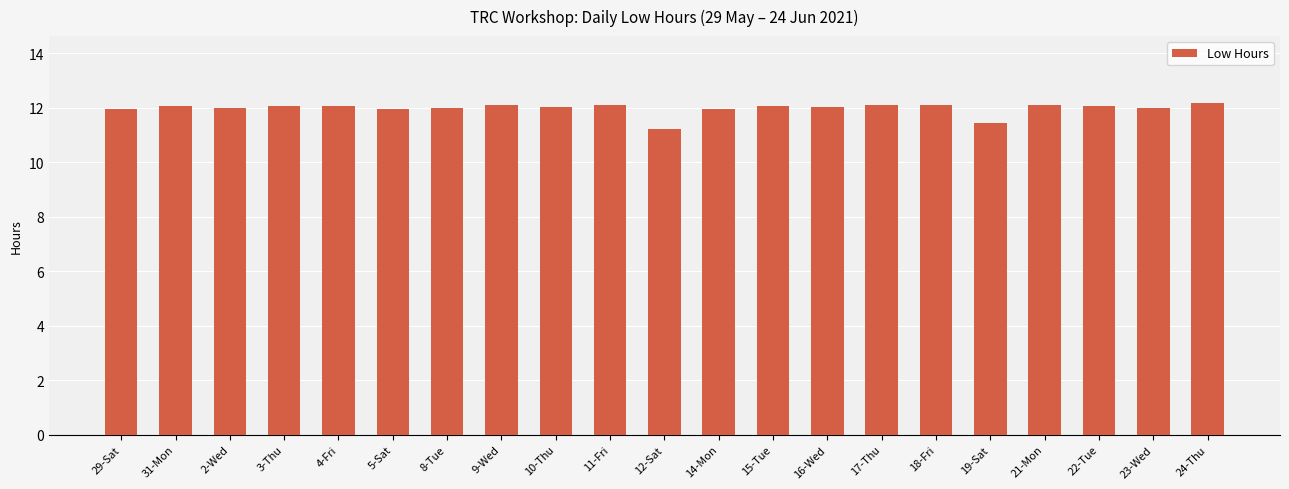

The value at 14-Mon is 17.0. True or false?

False